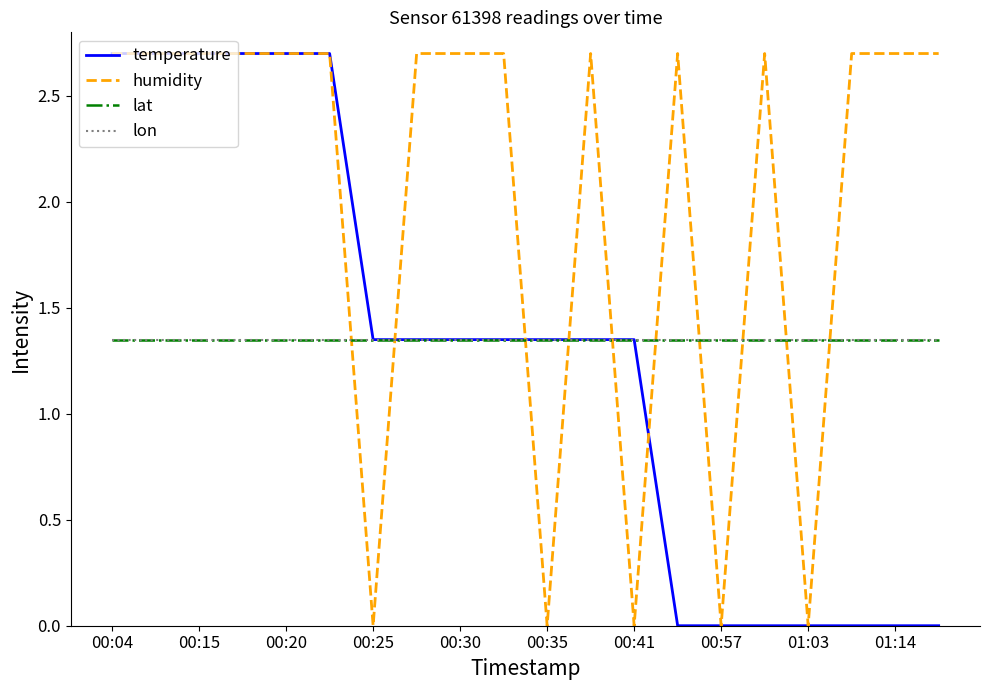

Is this an area chart (filled region under the line)?

No